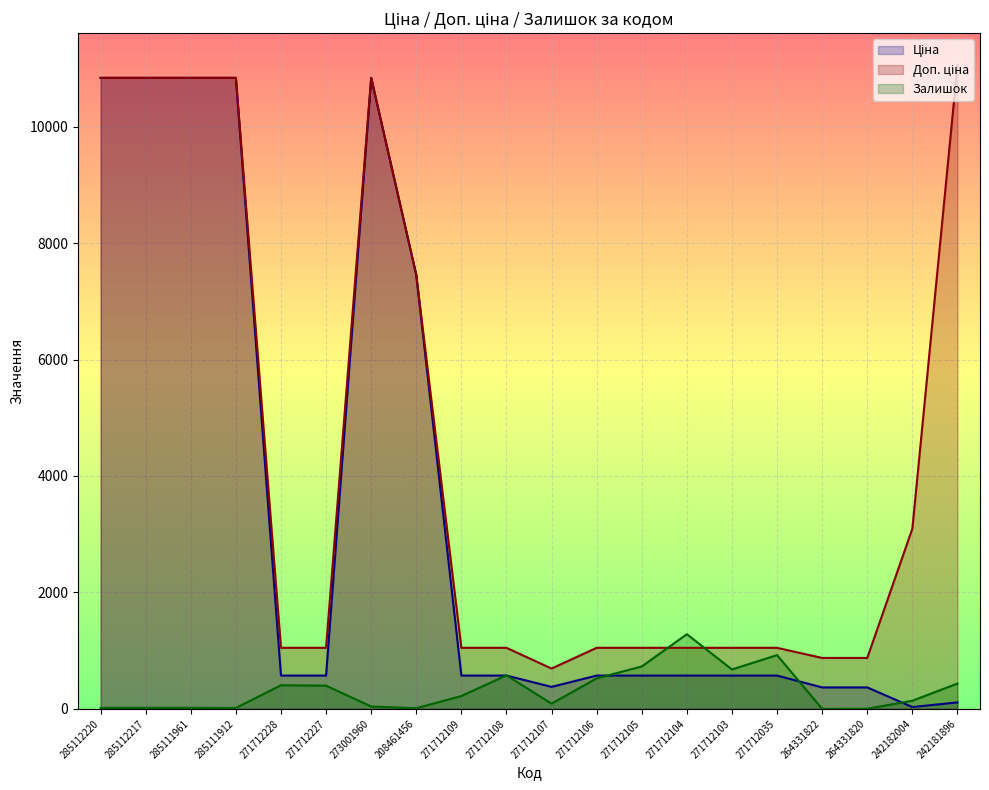

True or false: Ціна and Залишок intersect in this chart.

True